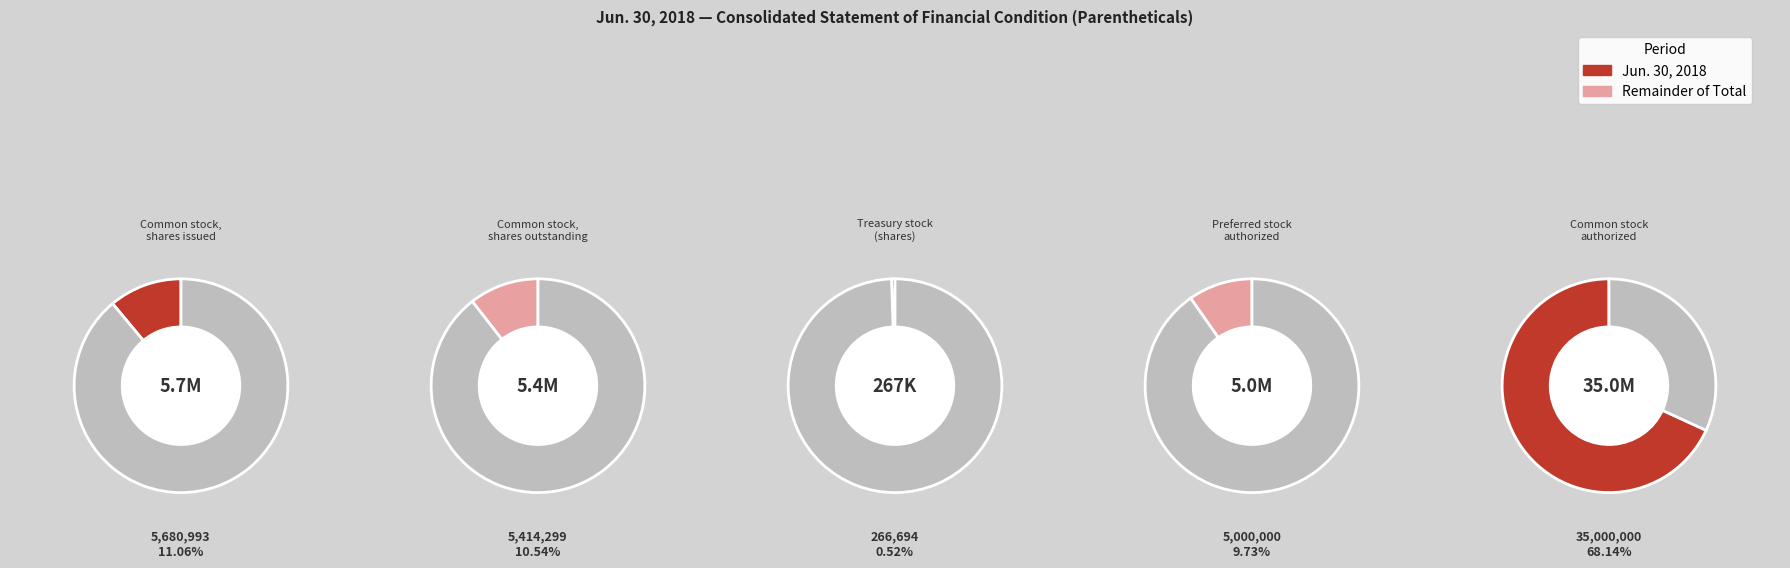

What percentage is NOT represented by Common stock, shares issued?

88.9%